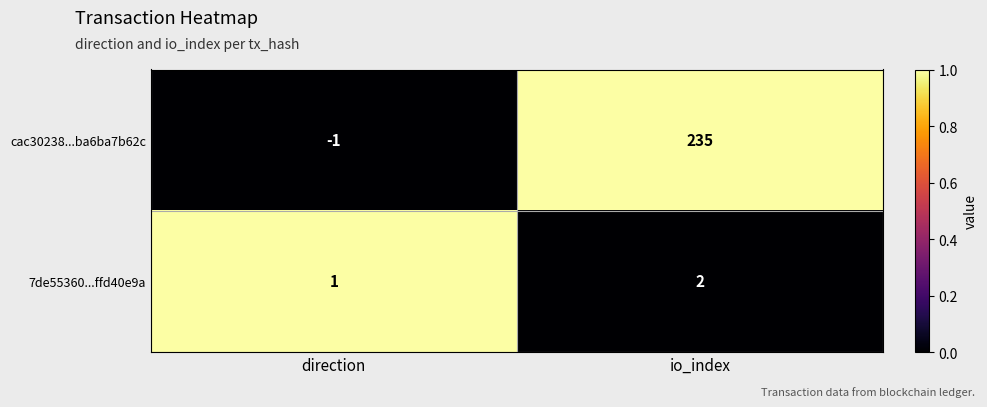

List the series in order of their peak value, lowest first.

7de55360...ffd40e9a, cac30238...ba6ba7b62c